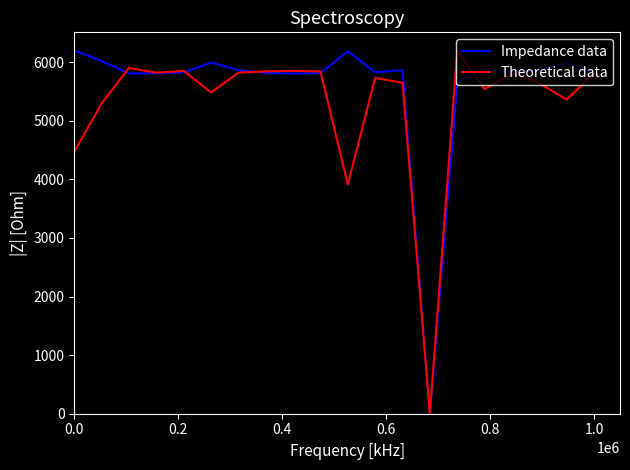

Which series has the largest total across all categories?

Impedance data